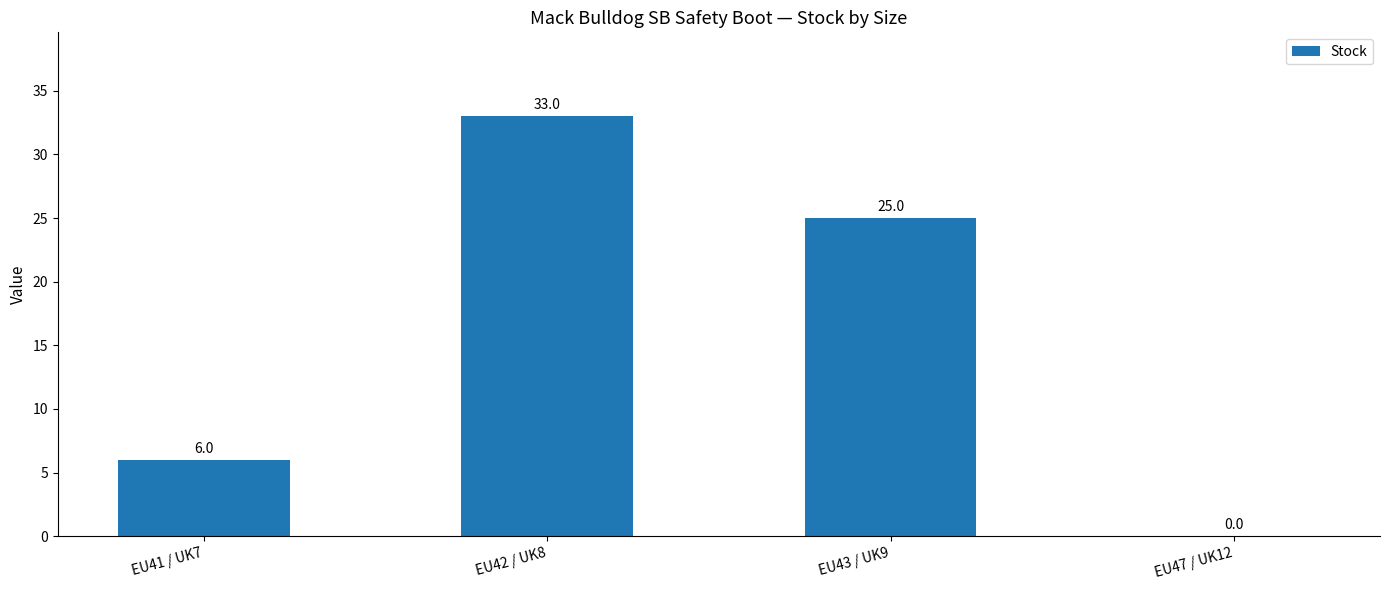

Reading right to left, what are all the values shown in this chart?

0	25	33	6